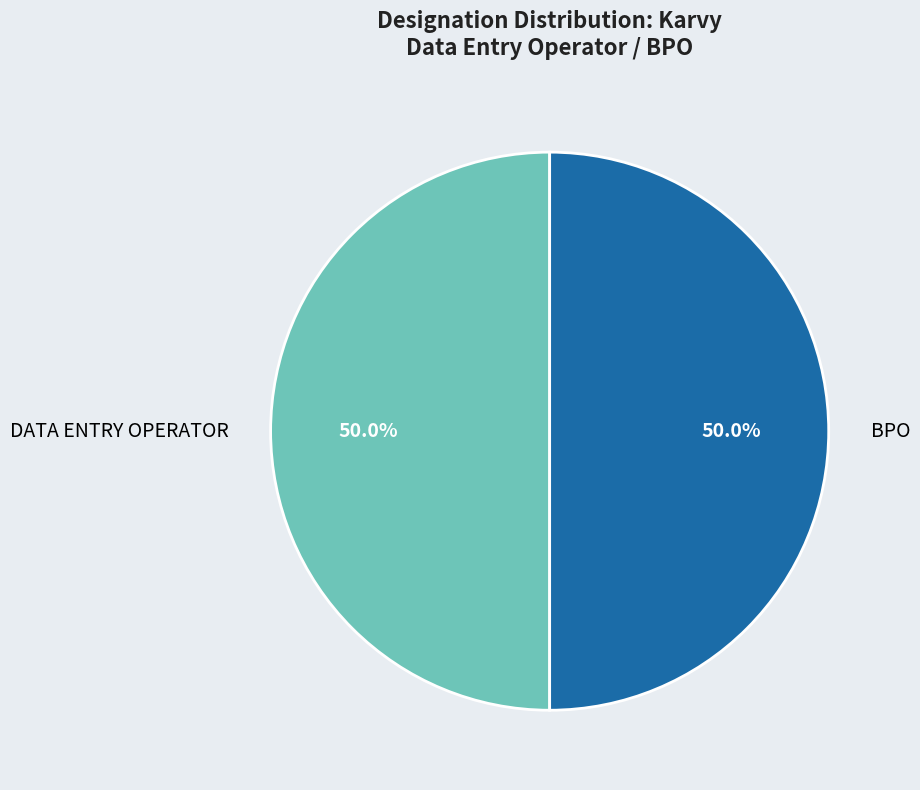

What percentage is the BPO slice, to the nearest percent?

50%